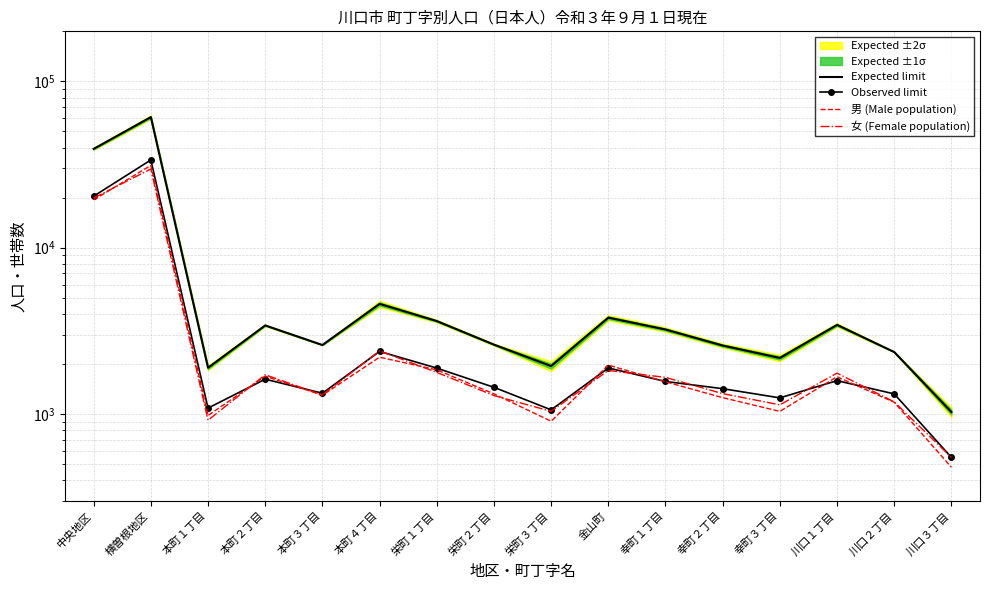

At how many categories does at least one series exceed 1578?

15